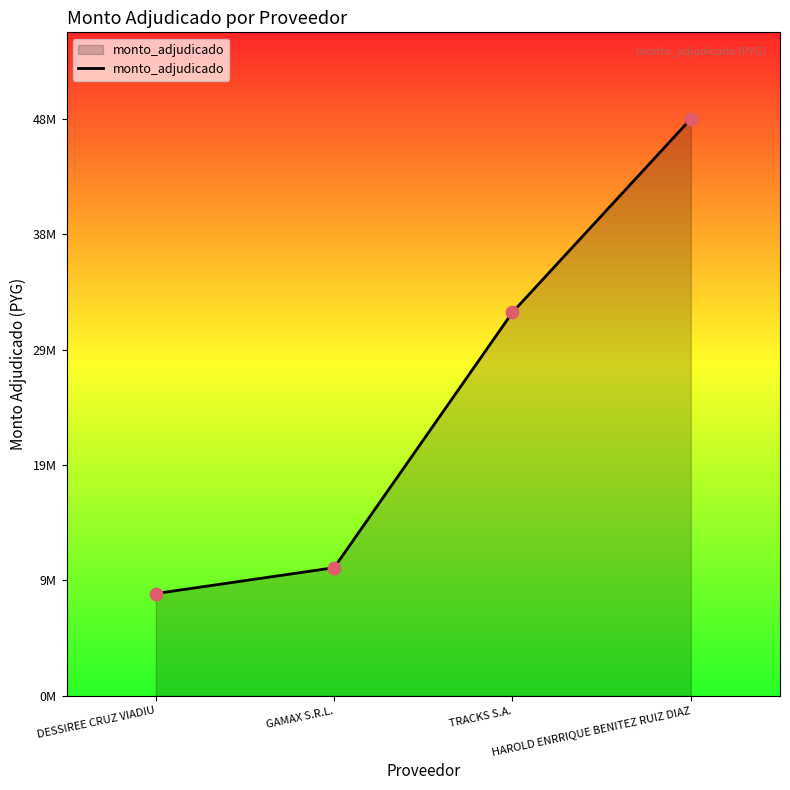

Is this an area chart (filled region under the line)?

Yes